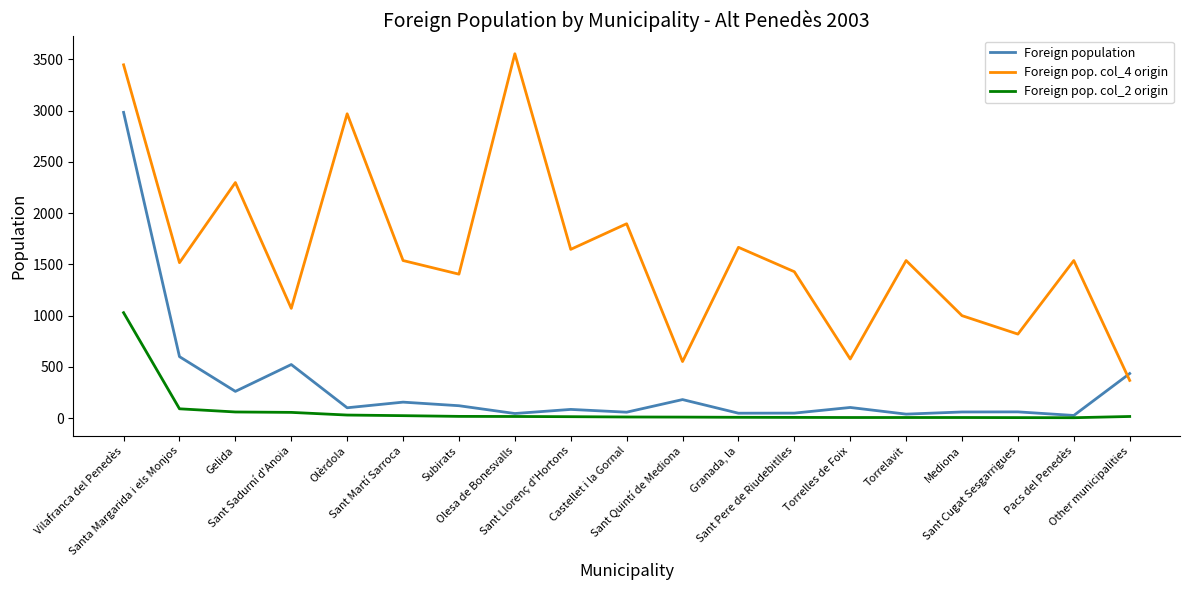

True or false: Foreign pop. col_2 origin and Foreign pop. col_4 origin cross at least once.

False